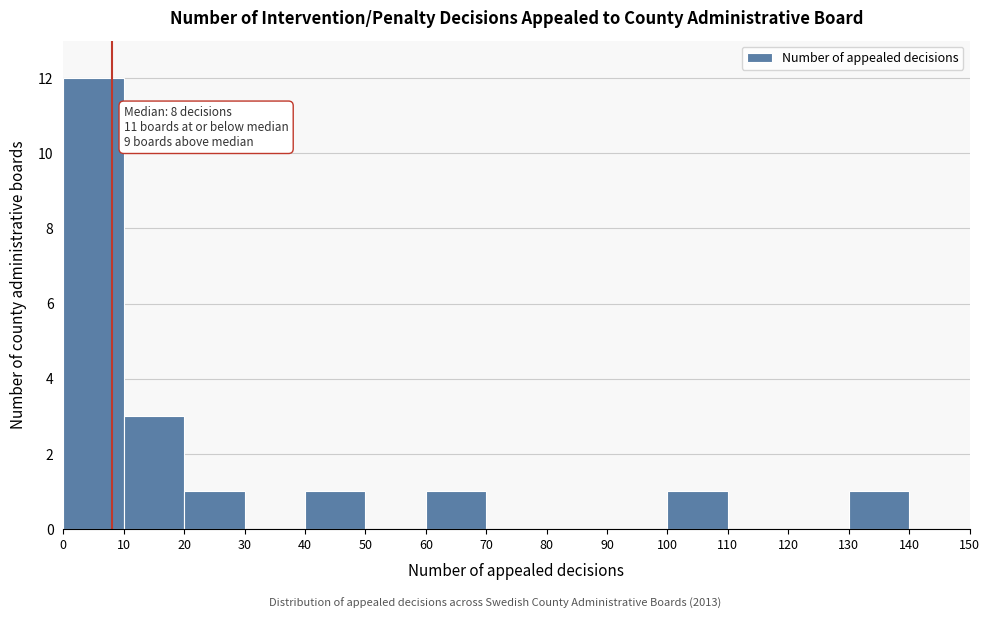

Over which range of the x-axis is the bar tallest?

0 to 10